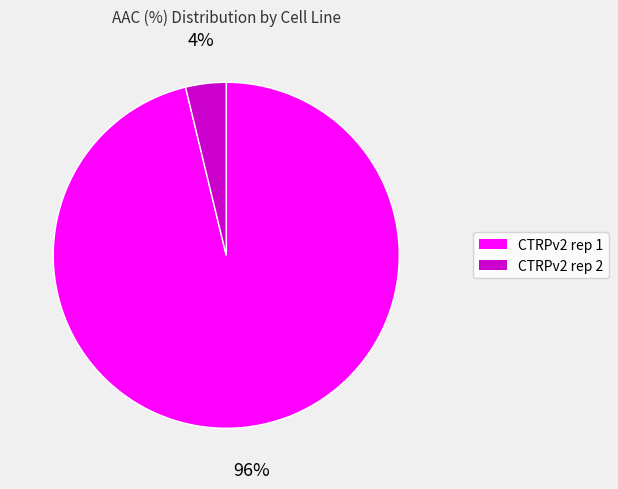

Is the sum of CTRPv2 rep 1 and CTRPv2 rep 2 greater than half?

Yes